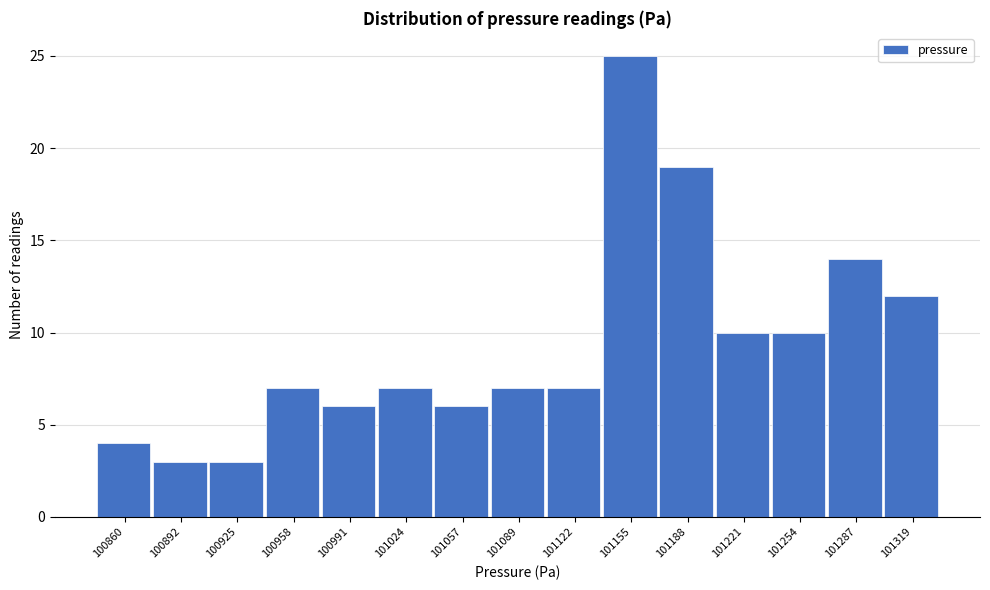

Reading left to right, what are all the values shown in this chart?

100860=4	100892=3	100925=3	100958=7	100991=6	101024=7	101057=6	101089=7	101122=7	101155=25	101188=19	101221=10	101254=10	101287=14	101319=12